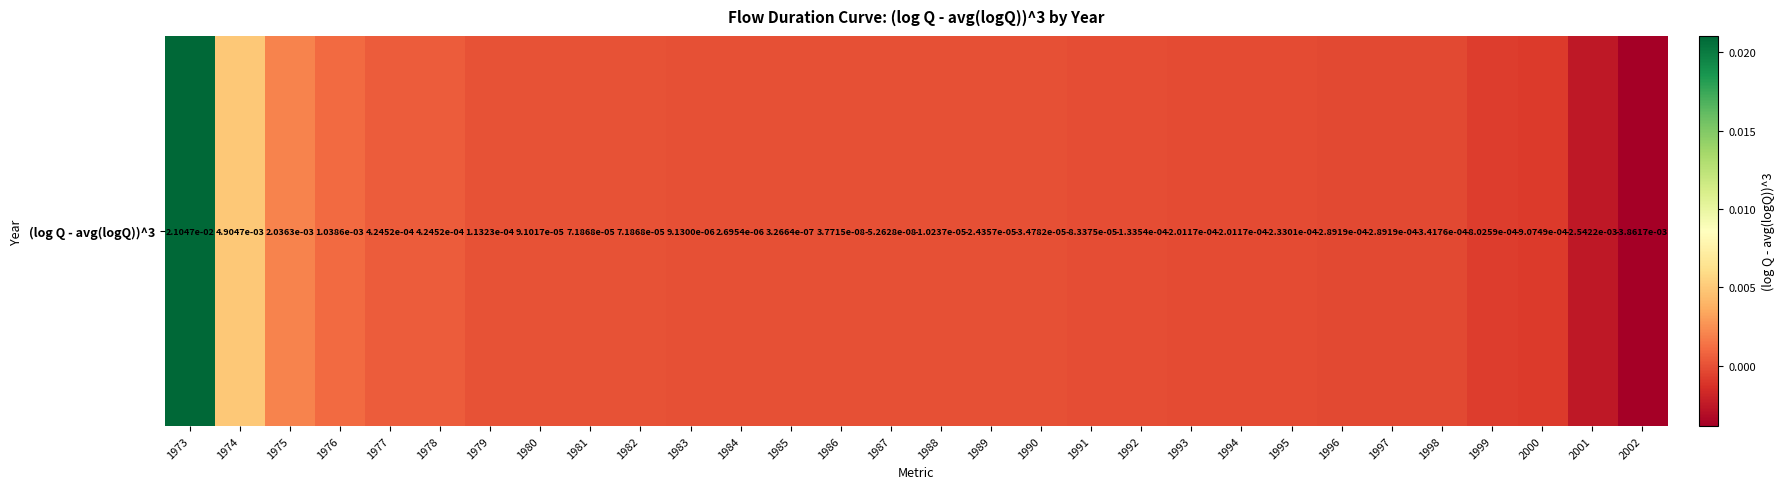

True or false: the data shows -0.0 at 1996.

False